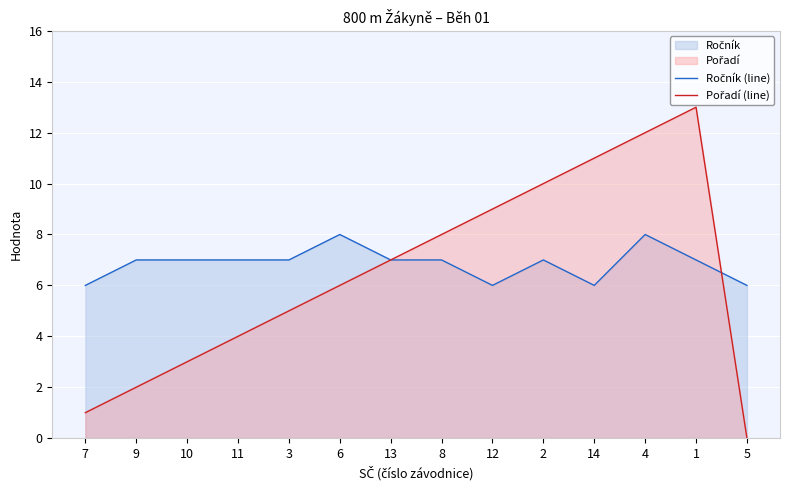

Reading left to right, list all the values displayed in this chart.

Ročník (line): 6	7	7	7	7	8	7	7	6	7	6	8	7	6
Pořadí (line): 1	2	3	4	5	6	7	8	9	10	11	12	13	0